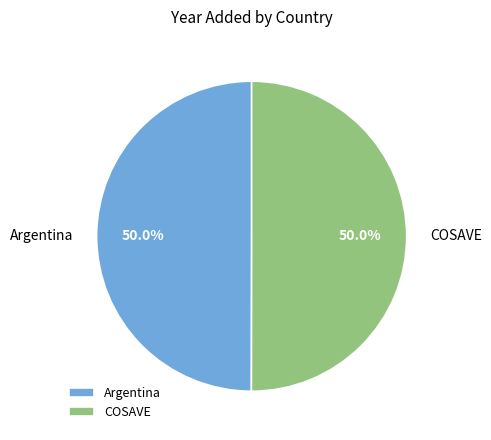

How many segments does this pie chart have?

2